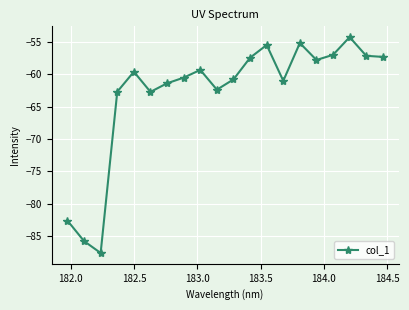

True or false: there are more than 2 points higher than both neighbors.

True